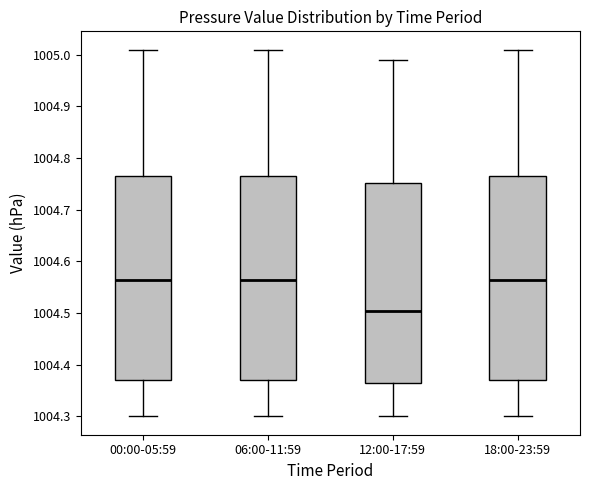

Reading left to right, read every box against the y-axis: the position of its median line, the range the box covers, and the ends of its whiskers. The values are not printed on the chart, so give them approximately, as read against the axis.

00:00-05:59: median 1004.57, box 1004.37 to 1004.77, whiskers 1004.30 to 1005.01
06:00-11:59: median 1004.57, box 1004.37 to 1004.77, whiskers 1004.30 to 1005.01
12:00-17:59: median 1004.51, box 1004.37 to 1004.75, whiskers 1004.30 to 1004.99
18:00-23:59: median 1004.57, box 1004.37 to 1004.77, whiskers 1004.30 to 1005.01